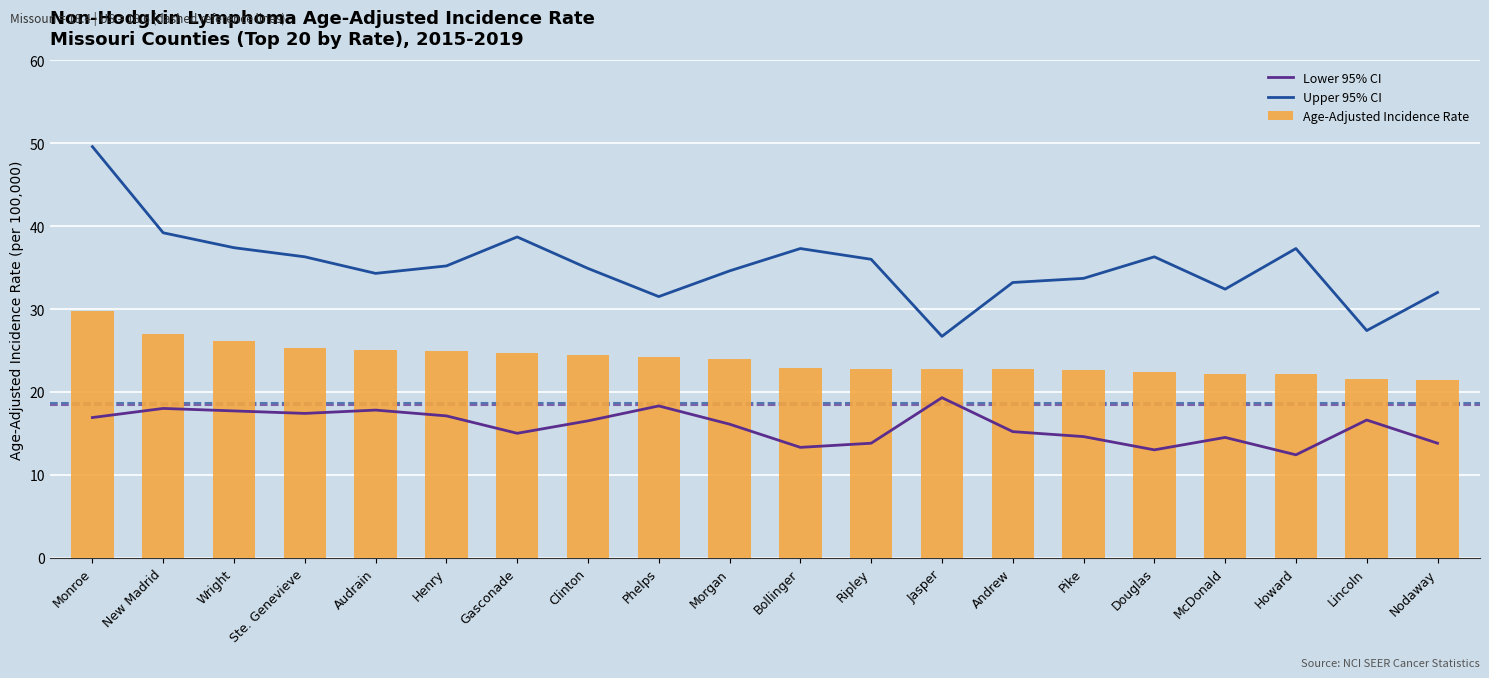

Reading right to left, extract all data points from this chart.

Lower 95% CI: 13.8	16.6	12.4	14.5	13.0	14.6	15.2	19.3	13.8	13.3	16.1	18.3	16.5	15.0	17.1	17.8	17.4	17.7	18.0	16.9
Upper 95% CI: 32.0	27.4	37.3	32.4	36.3	33.7	33.2	26.7	36.0	37.3	34.6	31.5	34.9	38.7	35.2	34.3	36.3	37.4	39.2	49.6
Age-Adjusted Incidence Rate: 21.4	21.5	22.1	22.1	22.4	22.6	22.7	22.8	22.8	22.9	24.0	24.2	24.4	24.7	24.9	25.0	25.3	26.1	27.0	29.8